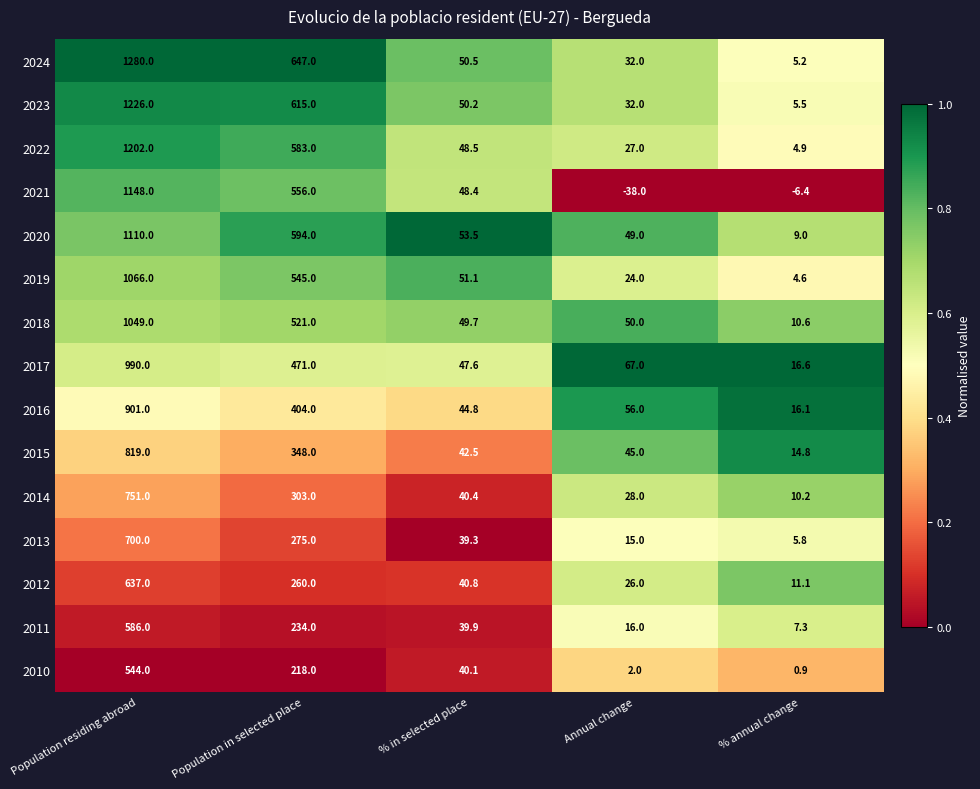

List the series in order of their peak value, lowest first.

2010, 2011, 2012, 2013, 2014, 2015, 2016, 2017, 2018, 2019, 2020, 2021, 2022, 2023, 2024